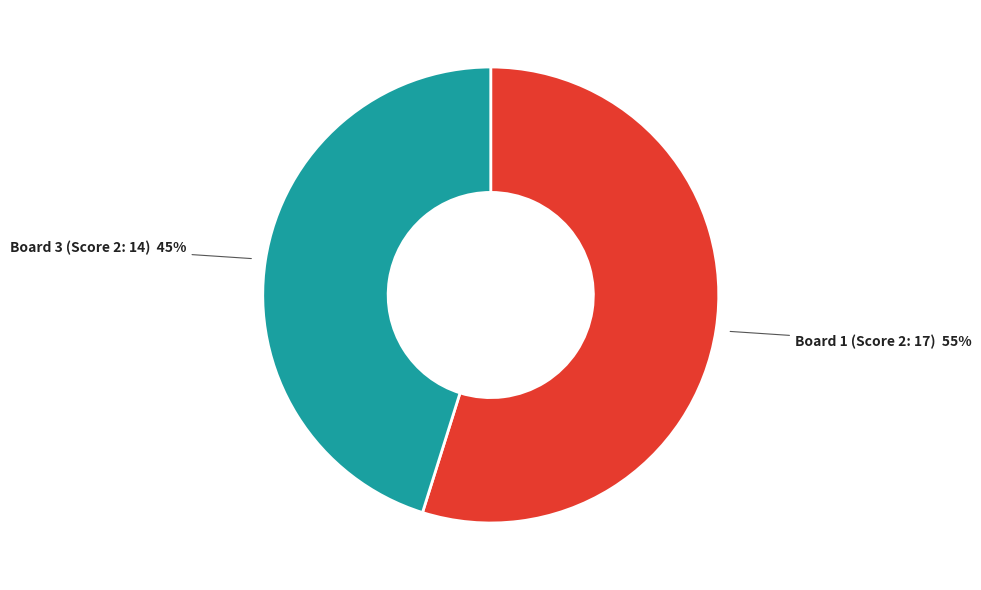

To the nearest percent, what is the average slice percentage?

50%